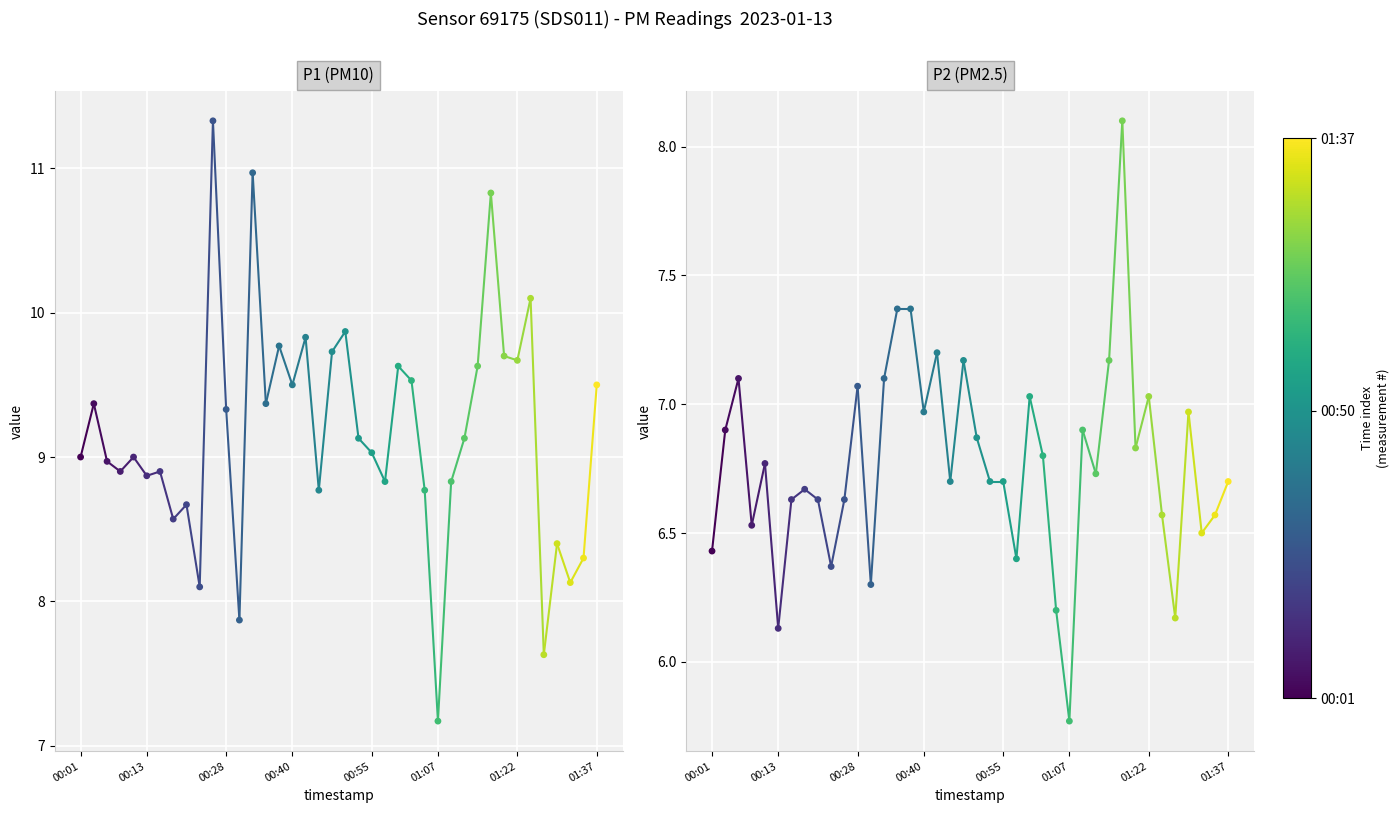

Which series contains the lowest Y value?

P2